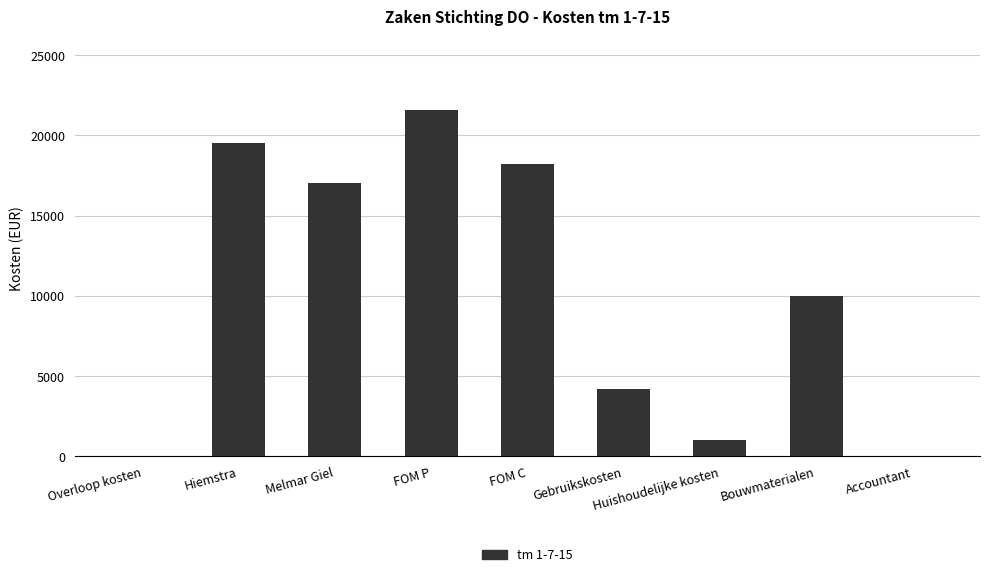

At which category does the chart reach its peak across all series?

FOM P